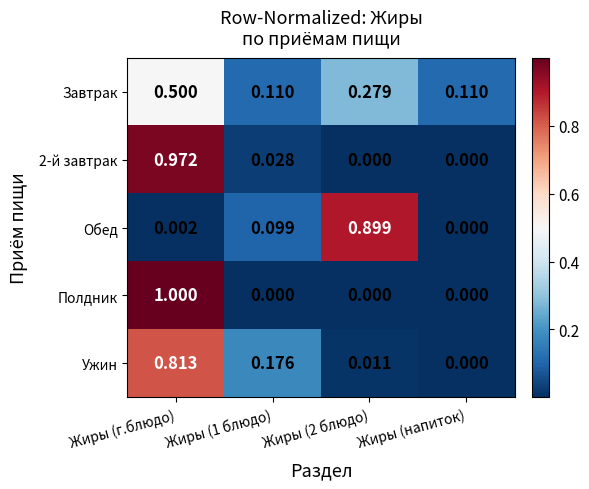

How many categories are shown in the chart?

4